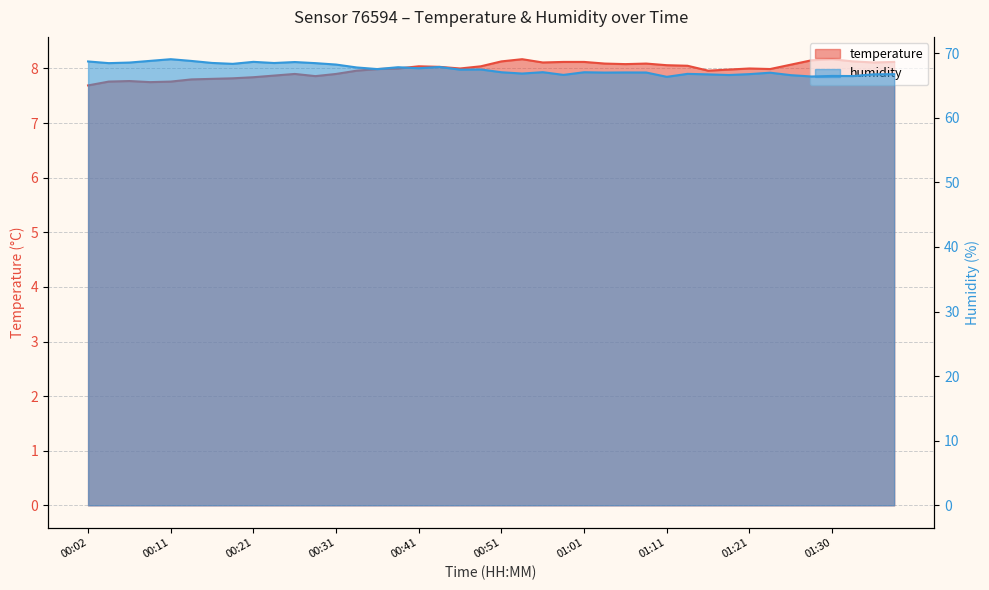

How many values in the temperature series exceed 8?

19